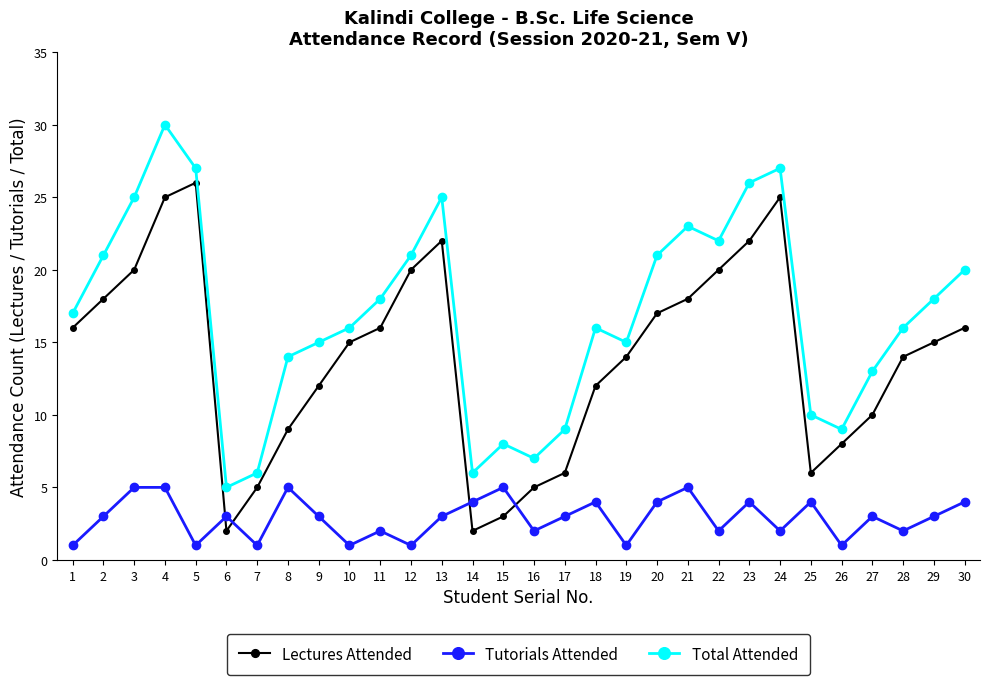

What is the total value across all series at 12?

42